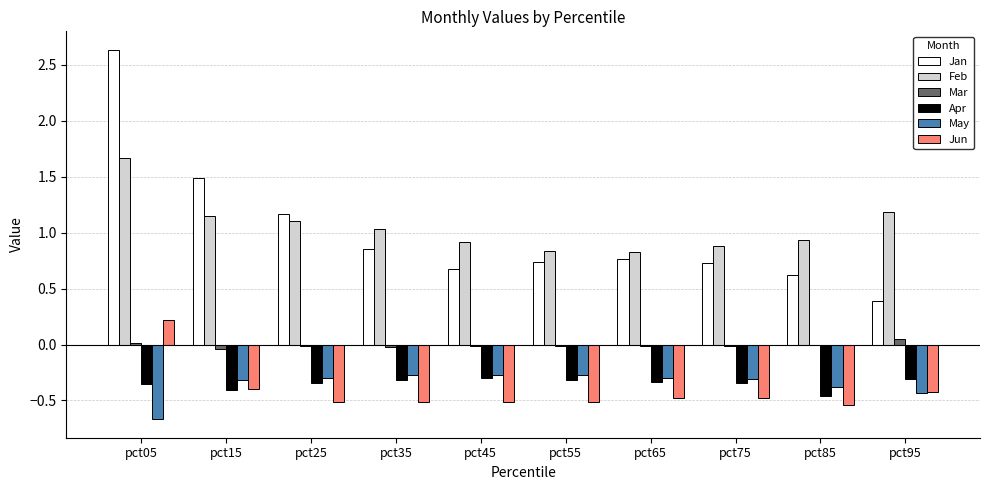

What is the greatest value displayed?

2.6